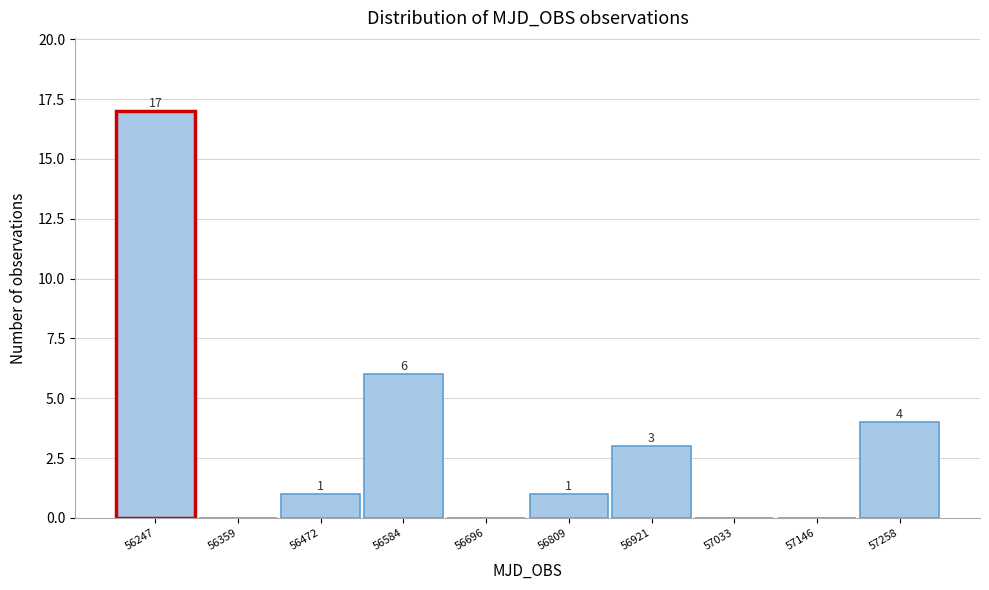

Reading right to left, what are all the values shown in this chart?

57258=4	57146=0	57033=0	56921=3	56809=1	56696=0	56584=6	56472=1	56359=0	56247=17